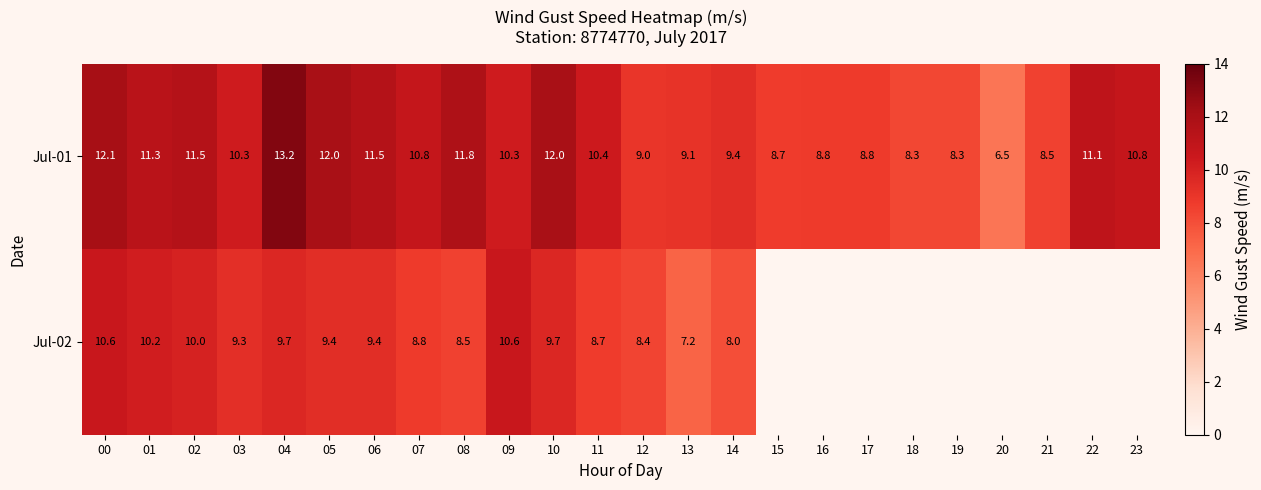

What is the minimum value for Jul-01?

6.5